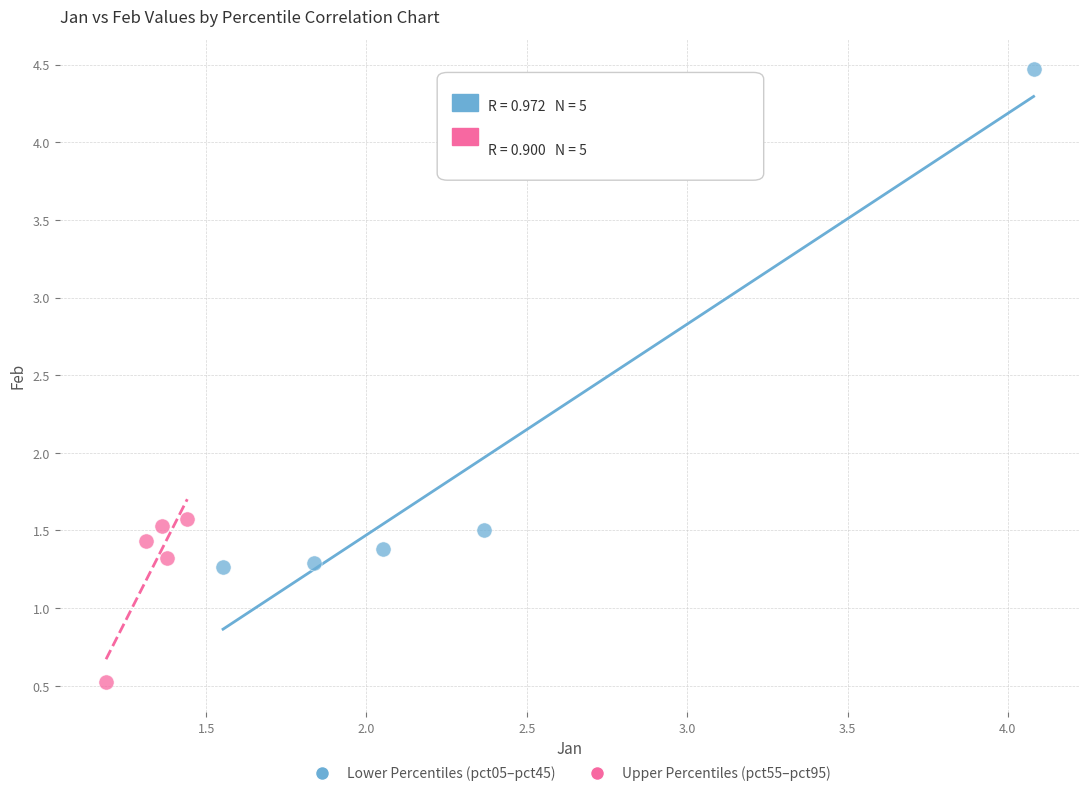

Which series has the largest Y range (max minus min)?

Lower Percentiles (pct05–pct45)